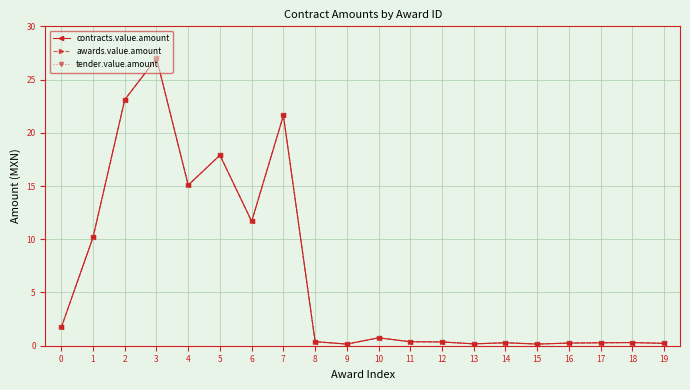

Is this an area chart (filled region under the line)?

No